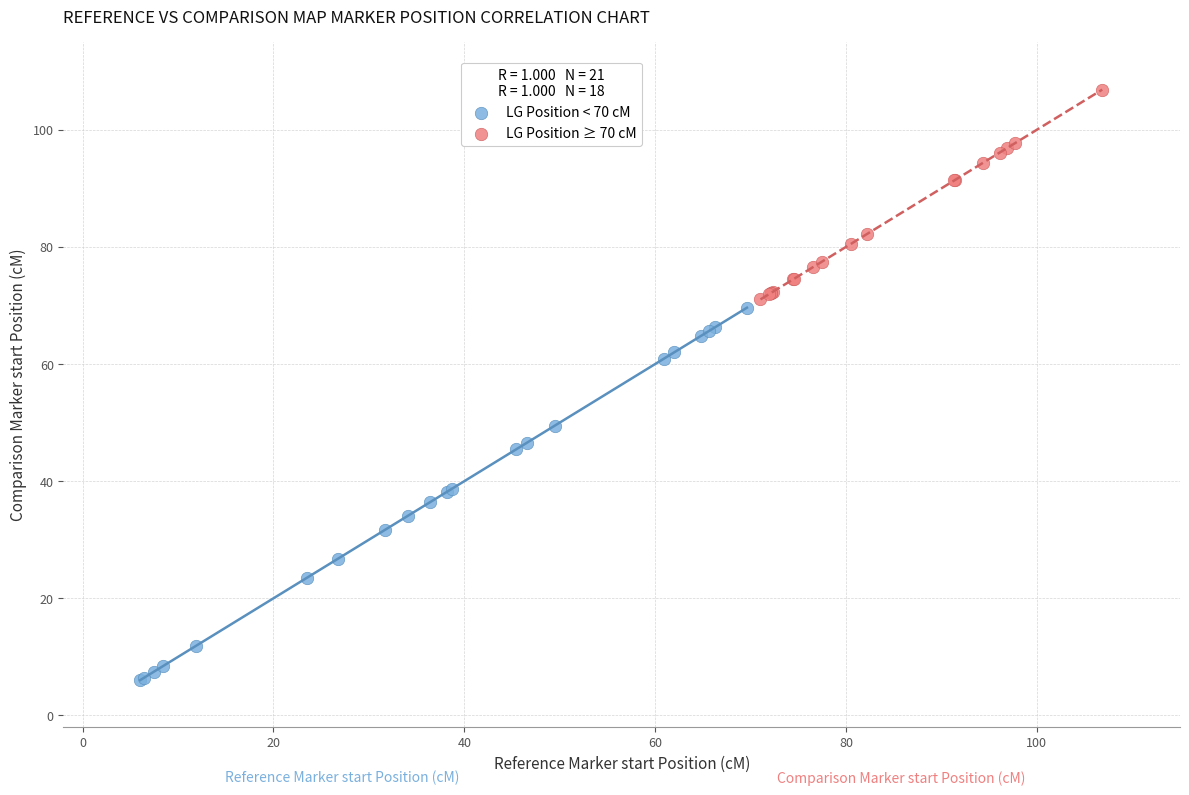

Which series has the largest Y range (max minus min)?

LG Position < 70 cM